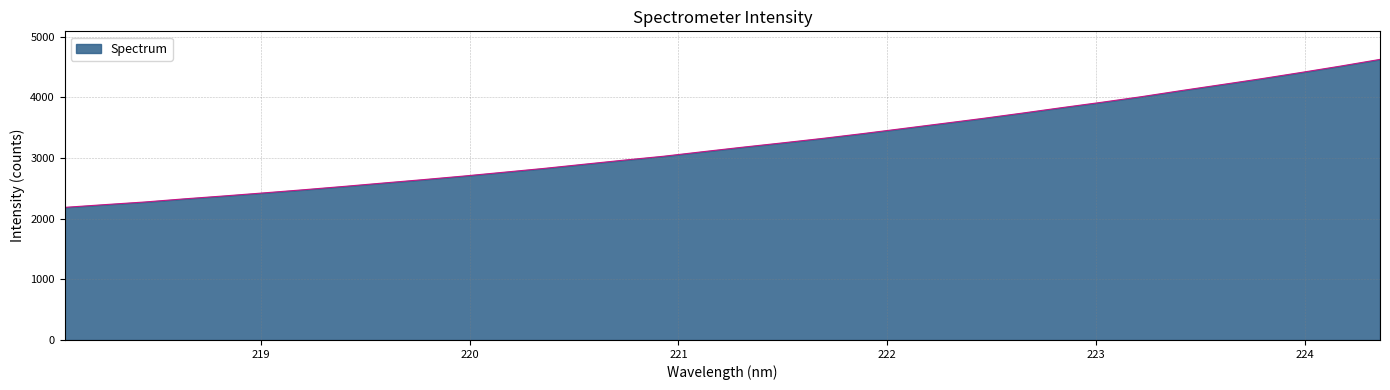

What is the difference between the maximum and minimum values?

2438.8